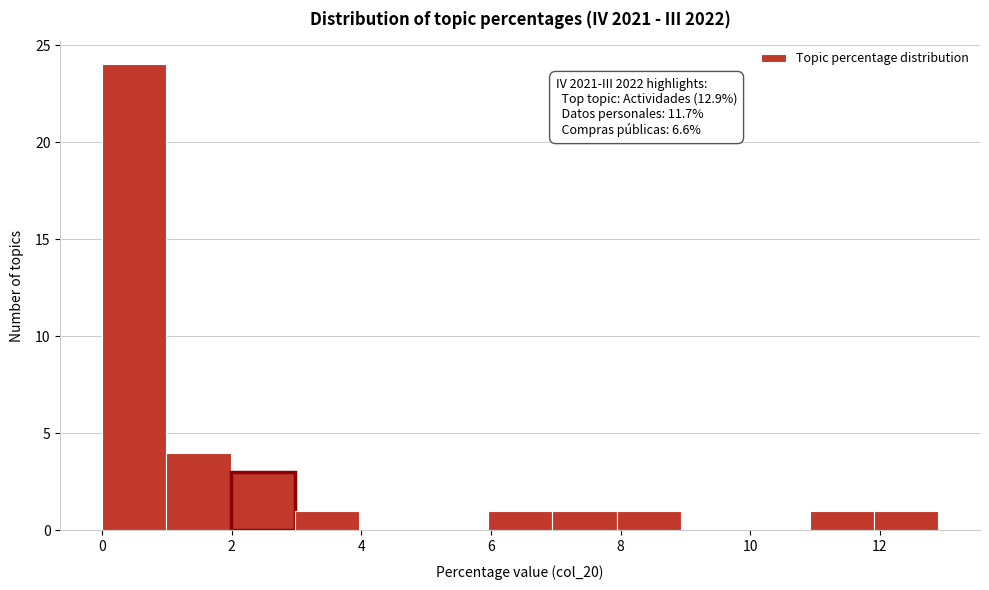

Which range on the x-axis has the tallest bar?

0 to 1